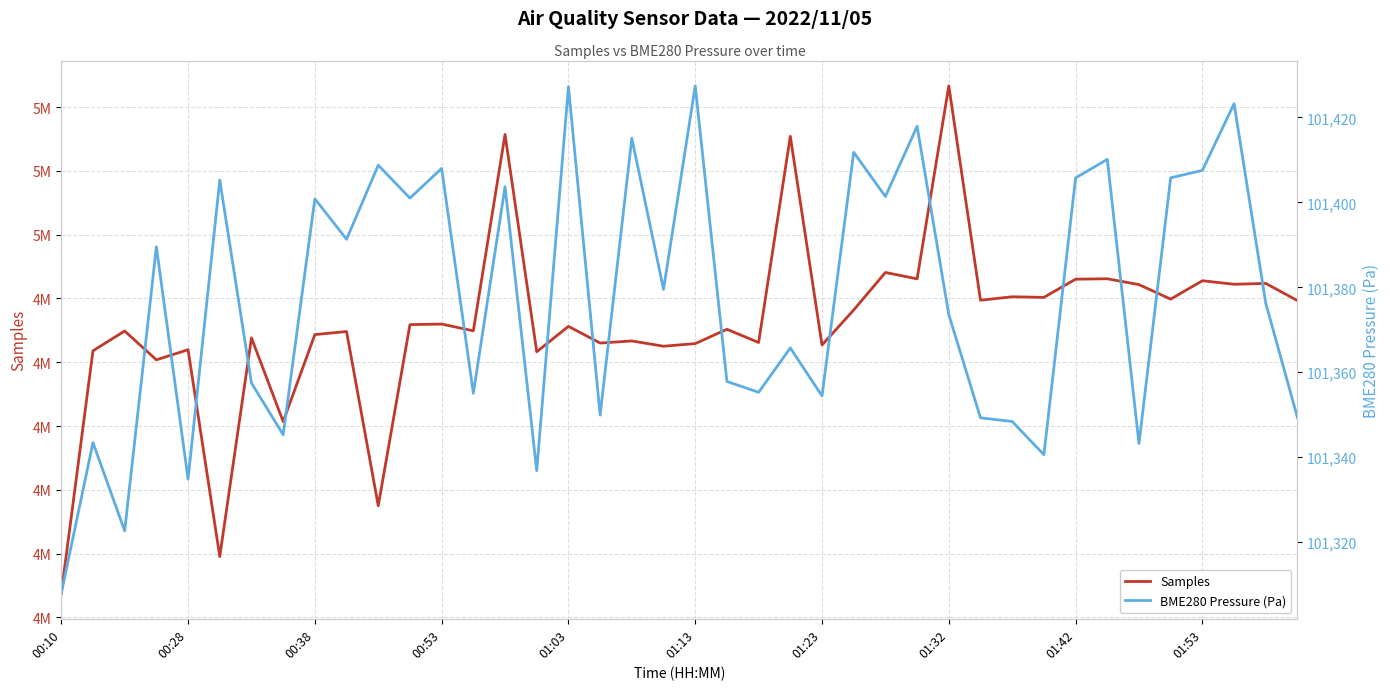

Reading right to left, extract all data points from this chart.

Samples: 4994834.0	4996180.0	4996114.0	4996390.0	4994950.0	4996087.0	4996545.0	4996512.0	4995087.0	4995132.0	4994864.0	5011659.0	4996538.0	4997039.0	4994100.0	4991351.0	5007711.0	4991550.0	4992586.0	4991463.0	4991258.0	4991670.0	4991507.0	4992814.0	4990824.0	5007854.0	4992465.0	4992994.0	4992952.0	4978750.0	4992409.0	4992170.0	4985353.0	4991912.0	4974773.0	4990984.0	4990192.0	4992449.0	4990899.0	4971884.0
BME280 Pressure (Pa): 101349.3	101376.2	101423.2	101407.5	101405.8	101343.2	101410.1	101405.8	101340.6	101348.4	101349.3	101373.6	101417.9	101401.4	101411.8	101354.4	101365.7	101355.3	101357.8	101427.4	101379.5	101415.1	101349.9	101427.2	101336.8	101403.7	101355.1	101408.0	101401.0	101408.8	101391.3	101400.8	101345.3	101357.5	101405.2	101334.8	101389.5	101322.7	101343.4	101307.9